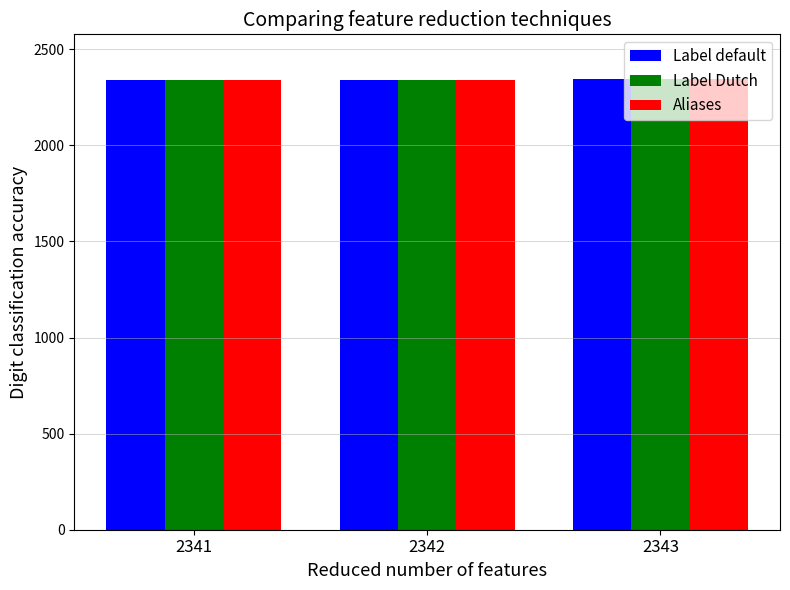

Is it true that Label default equals 901 at 2341?

False